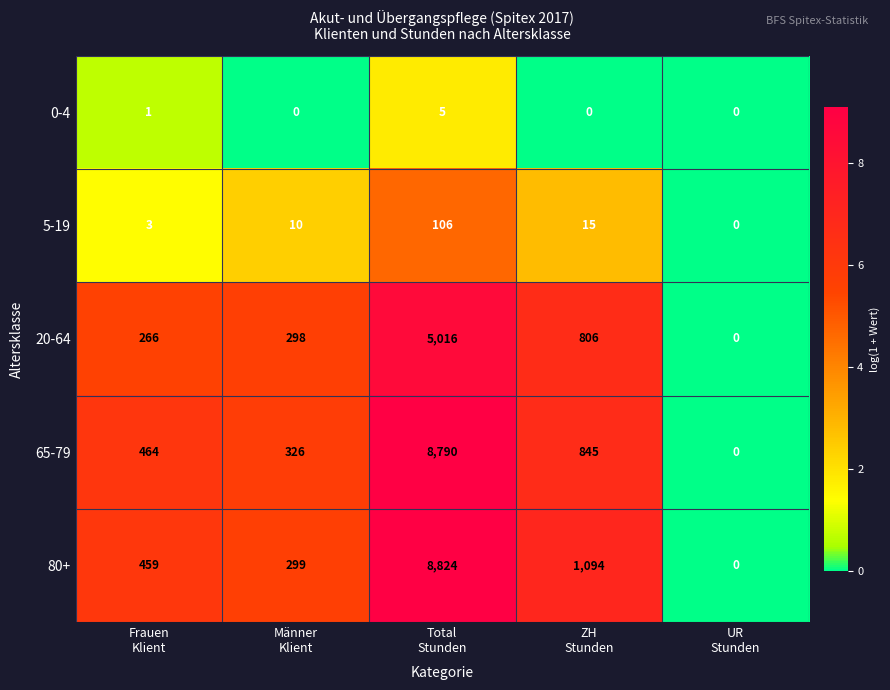

At how many categories does at least one series exceed 8?

4